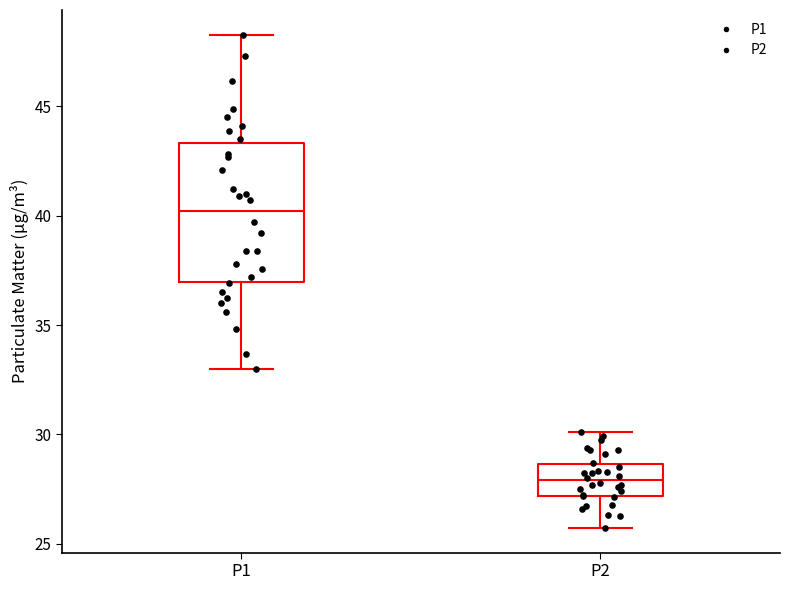

Which box has the highest median line?

P1